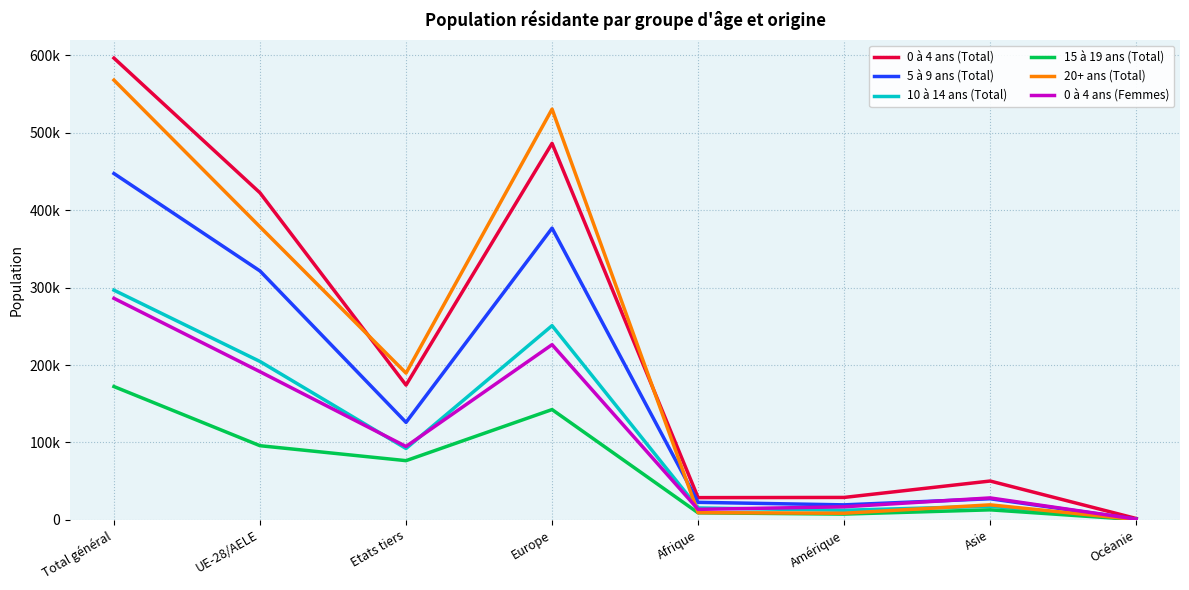

What is the difference between the second highest and minimum values in the 0 à 4 ans (Total) series?

484758